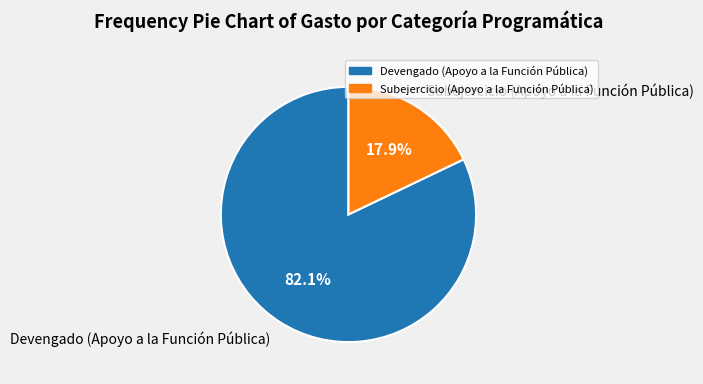

To the nearest percent, what is the difference between the largest and smallest slice percentages?

64%